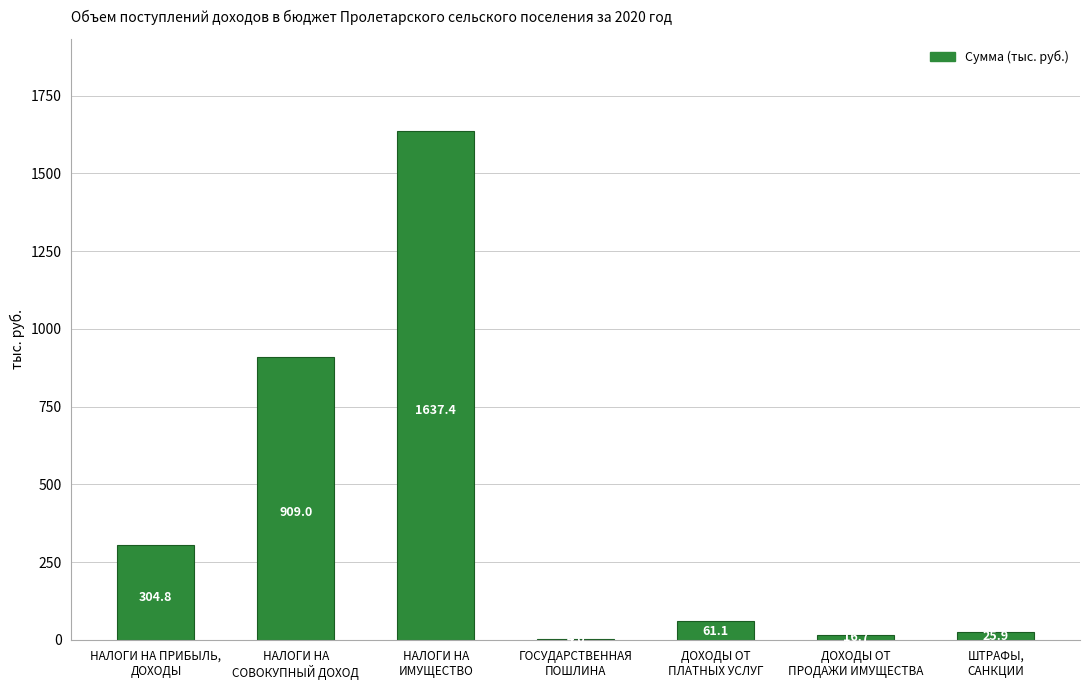

Reading left to right, extract all data points from this chart.

304.8	909.0	1637.4	4.0	61.1	16.7	25.9